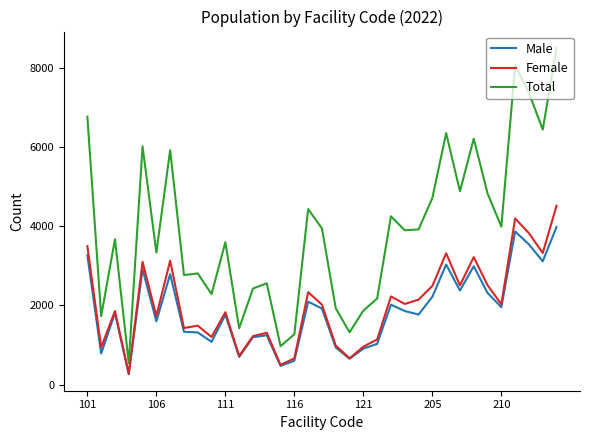

True or false: Total and Male cross at least once.

False